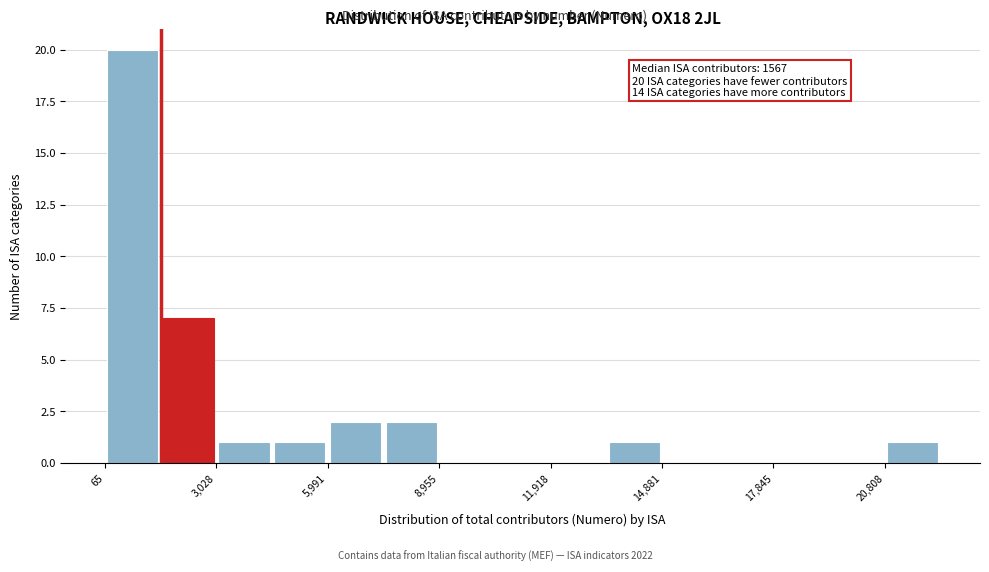

Read against the x-axis, roughly where is the centre of the tallest bar?

1000